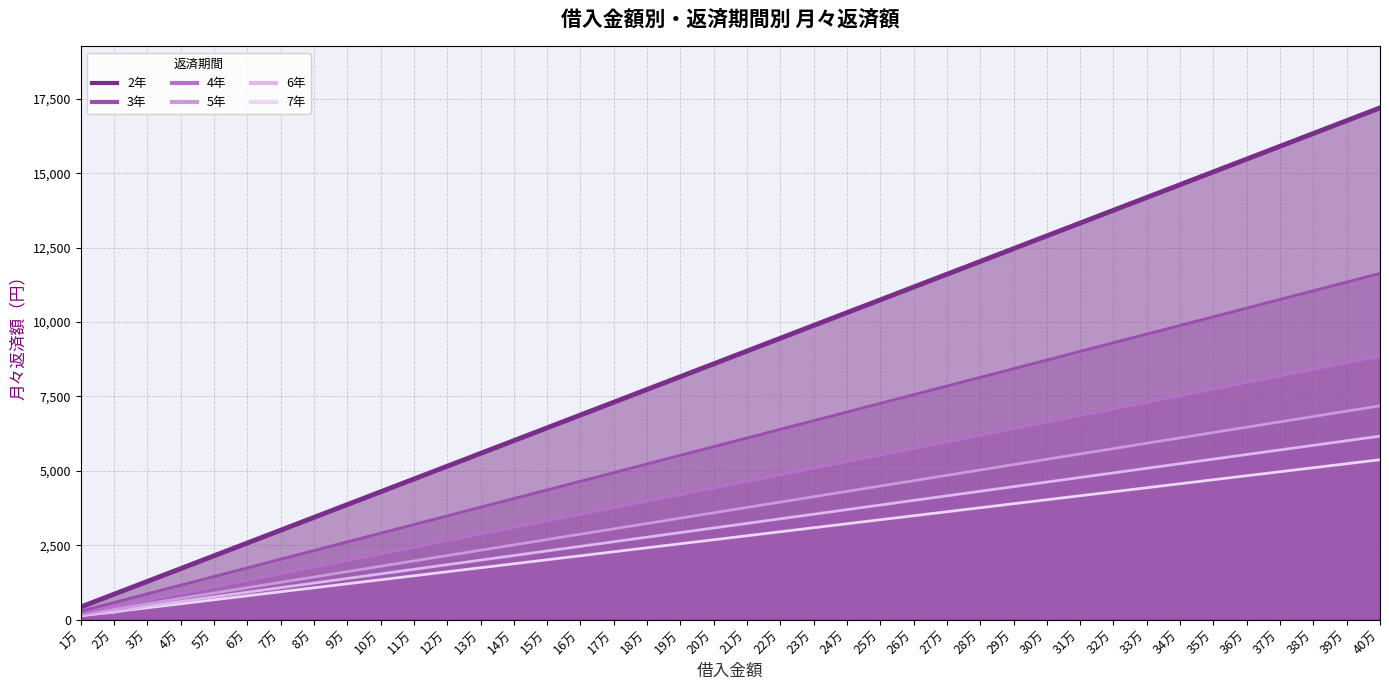

What is the difference between the 4年 values at 7万 and 13万?

1328.1